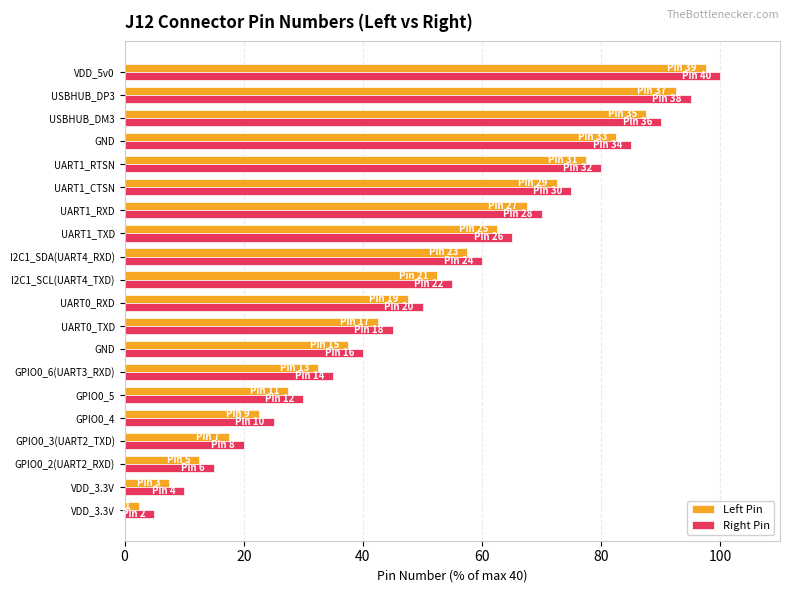

What is the difference between the maximum and second lowest values in the Left Pin series?

90.0